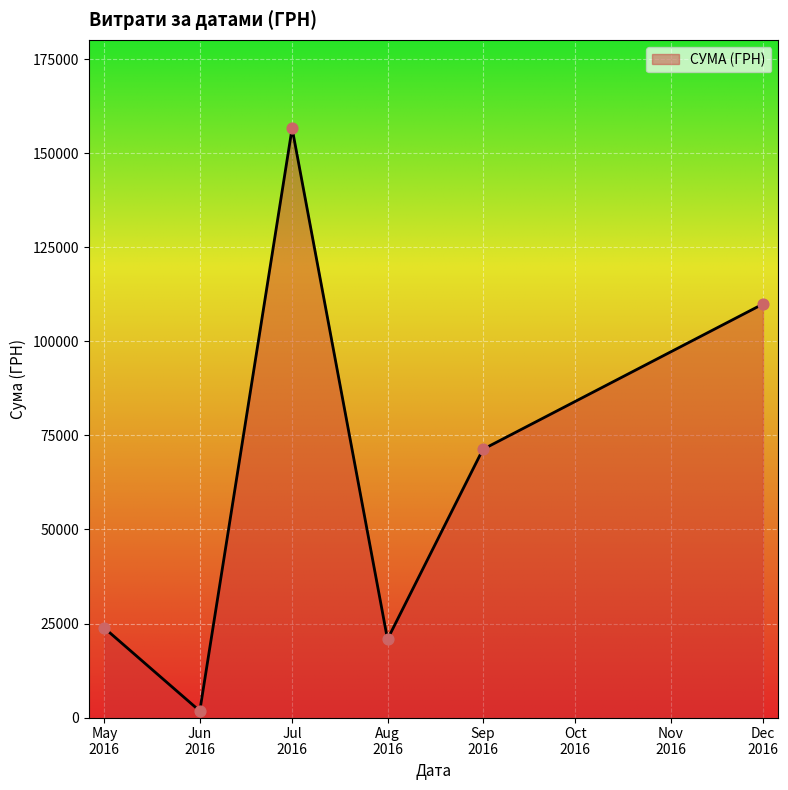

What is the average value?

64051.5